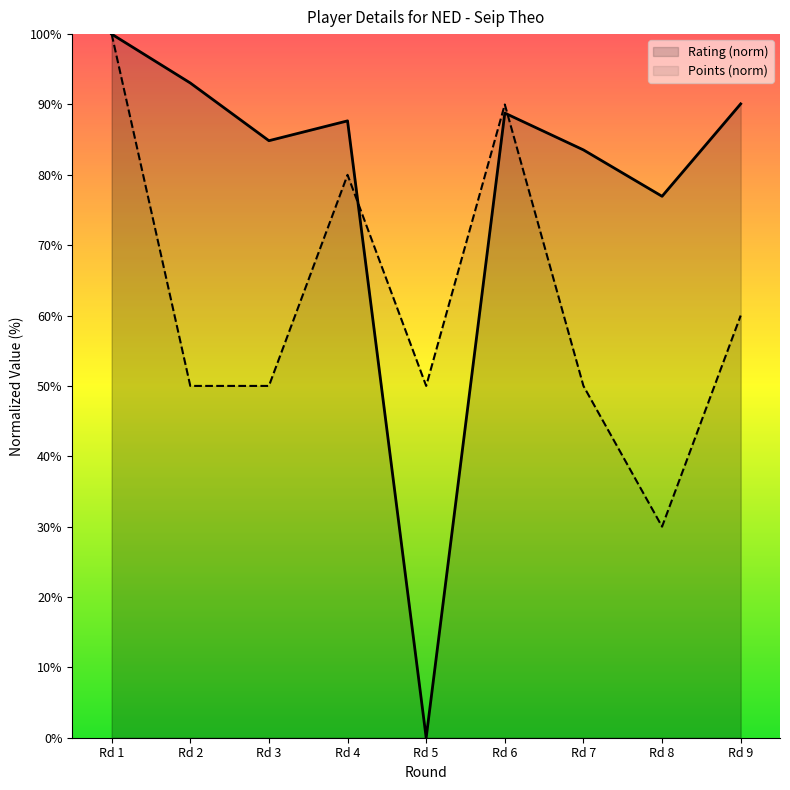

What value does the Points (norm) series have at Rd 5?

50.0